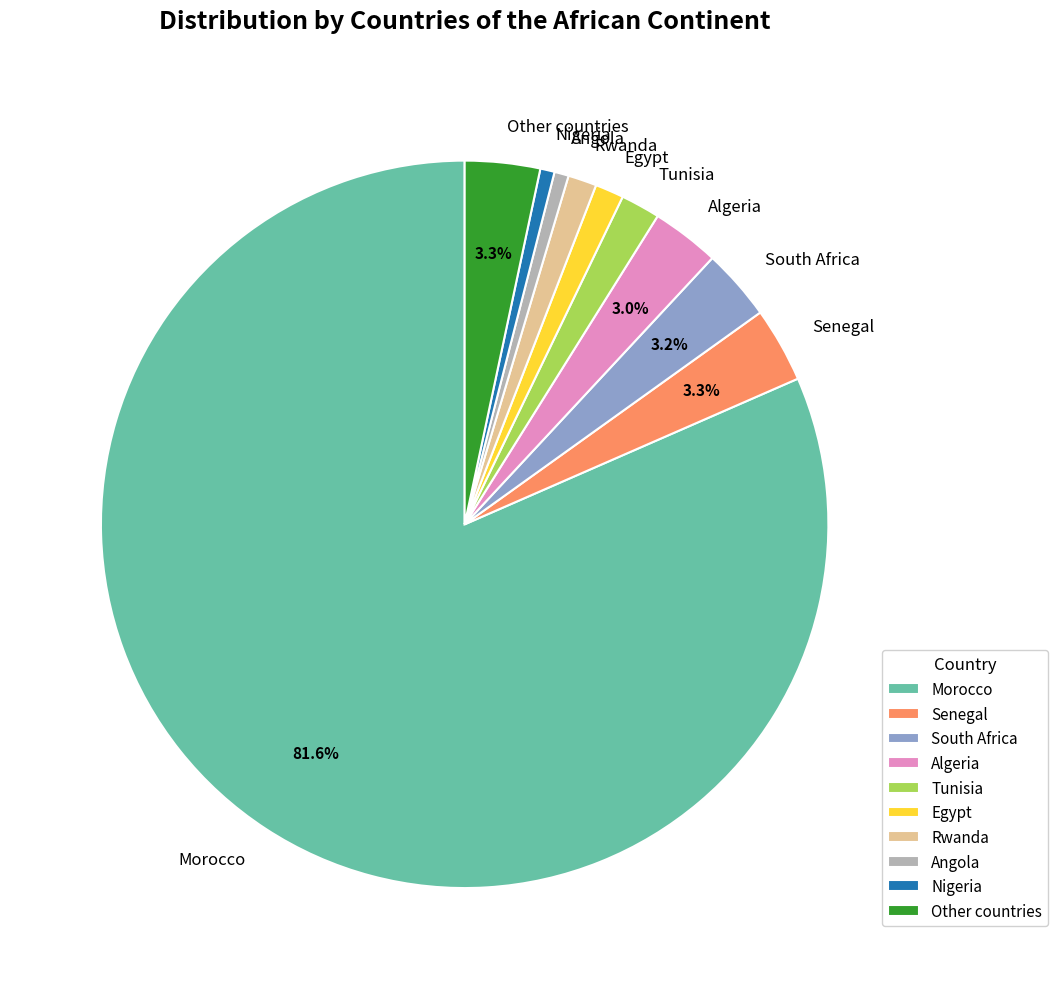

Which has a higher value, Other countries or Rwanda?

Other countries